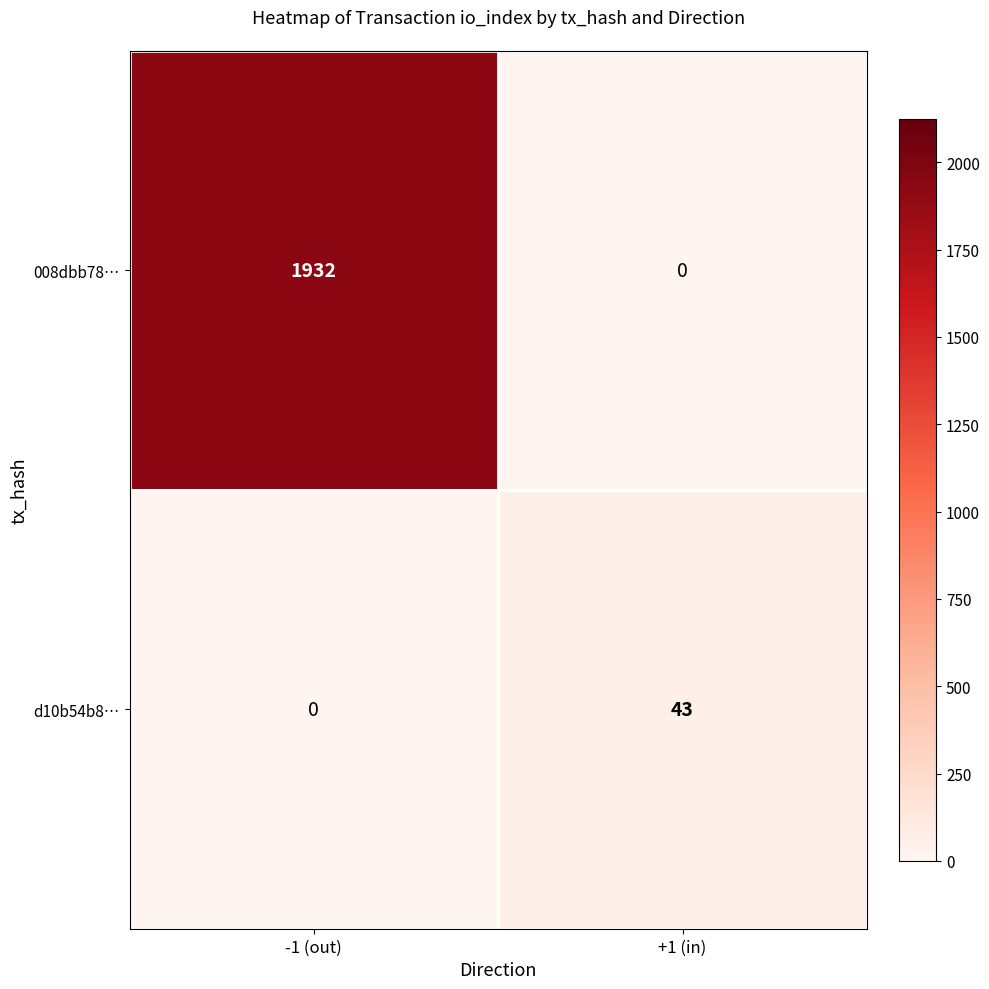

What is the spread (max minus min) of values at +1 (in)?

43